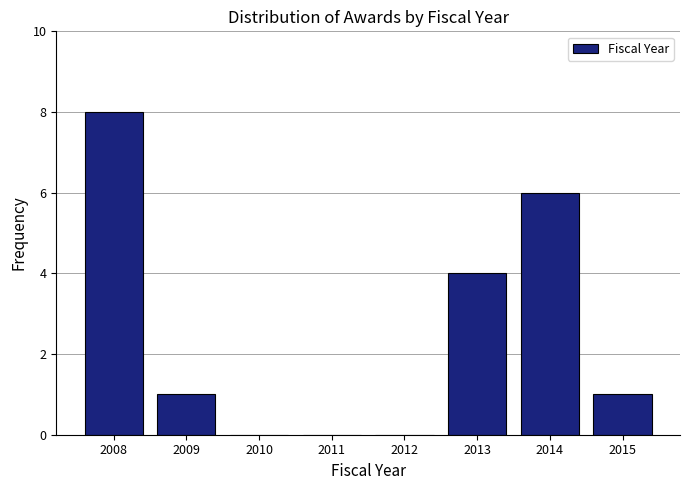

What is the height of the bar covering 2008.5 to 2009.5 on the x-axis? The values are not printed on the chart, so give them approximately, as read against the axis.

1